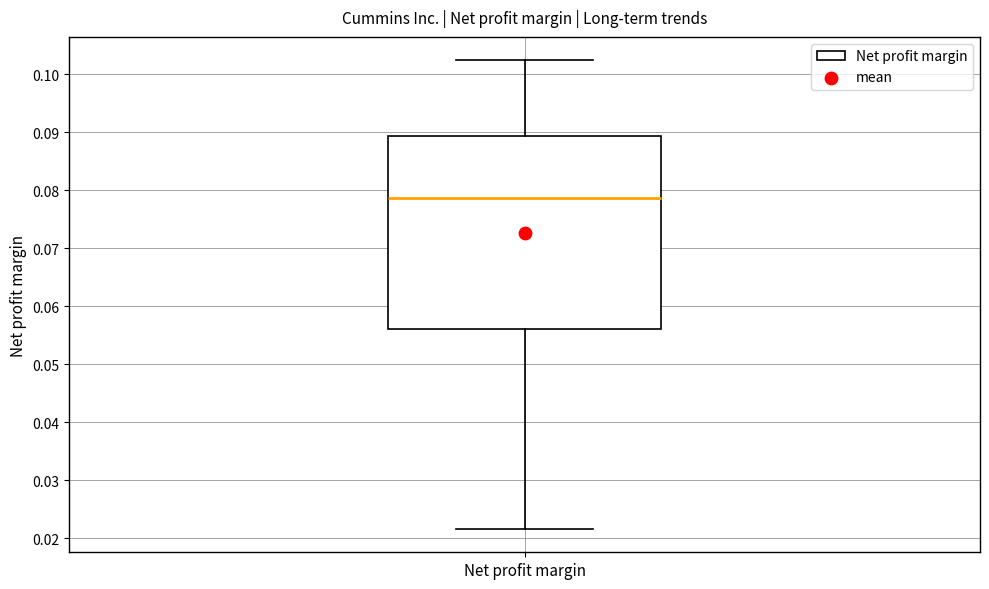

Read this box plot against the y-axis: the position of the median line, the range covered by the box, and the ends of both whiskers. The values are not printed on the chart, so give them approximately, as read against the axis.

median 0.079, box 0.056 to 0.089, whiskers 0.022 to 0.102